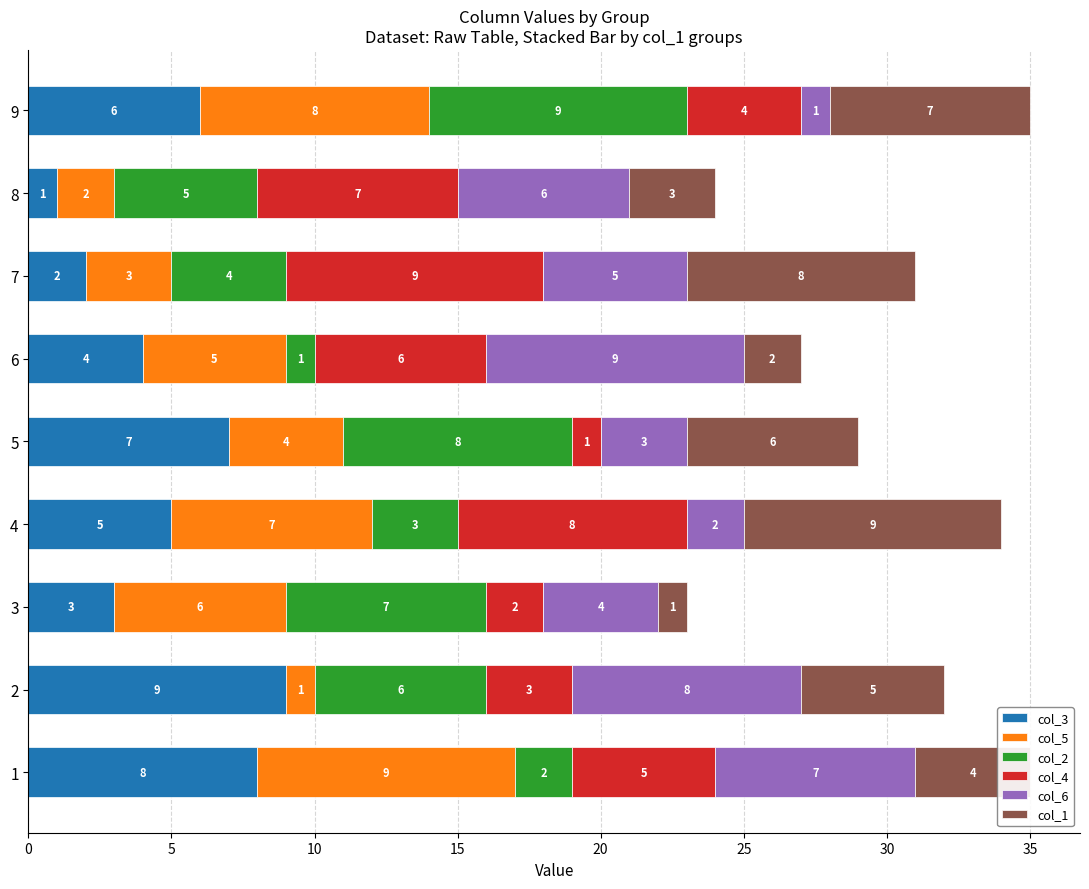

At which label does col_3 reach its minimum?

8